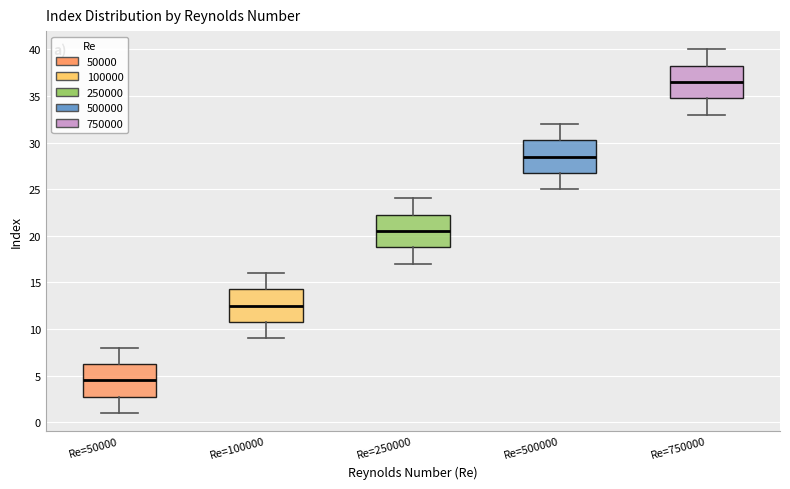

Reading left to right, transcribe this box plot: for each box, give where its median line is, the range the box spans, and where its two whiskers end, as read against the y-axis. The values are not printed on the chart, so give them approximately, as read against the axis.

Re=50000: median 4.5, box 3.0 to 6.5, whiskers 1.0 to 8.0
Re=100000: median 12.5, box 11.0 to 14.5, whiskers 9.0 to 16.0
Re=250000: median 20.5, box 19.0 to 22.5, whiskers 17.0 to 24.0
Re=500000: median 28.5, box 27.0 to 30.5, whiskers 25.0 to 32.0
Re=750000: median 36.5, box 35.0 to 38.5, whiskers 33.0 to 40.0